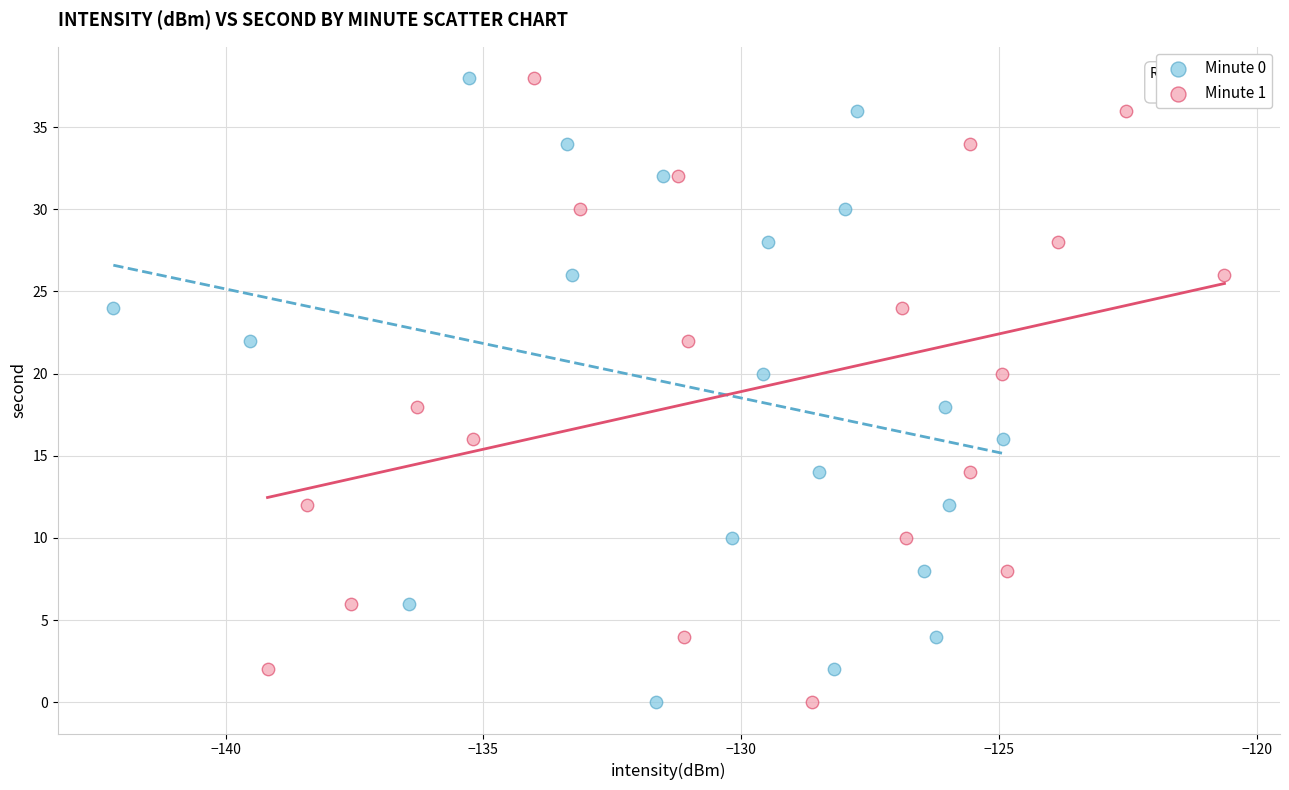

What are all the series names shown in the legend?

Minute 0, Minute 1